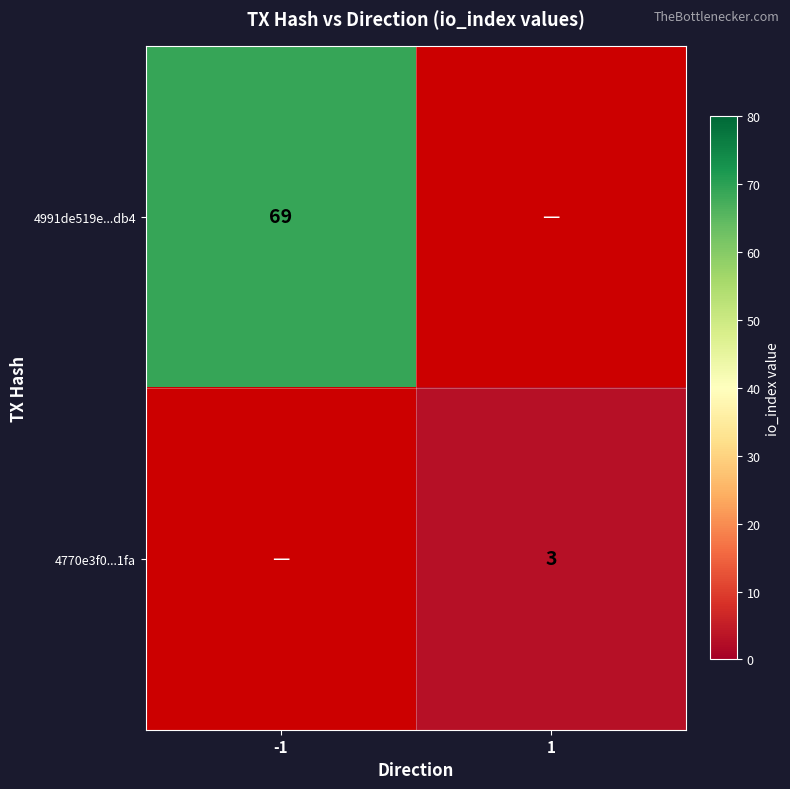

The 4991de519e...db4 series shows 90 at -1. True or false?

False